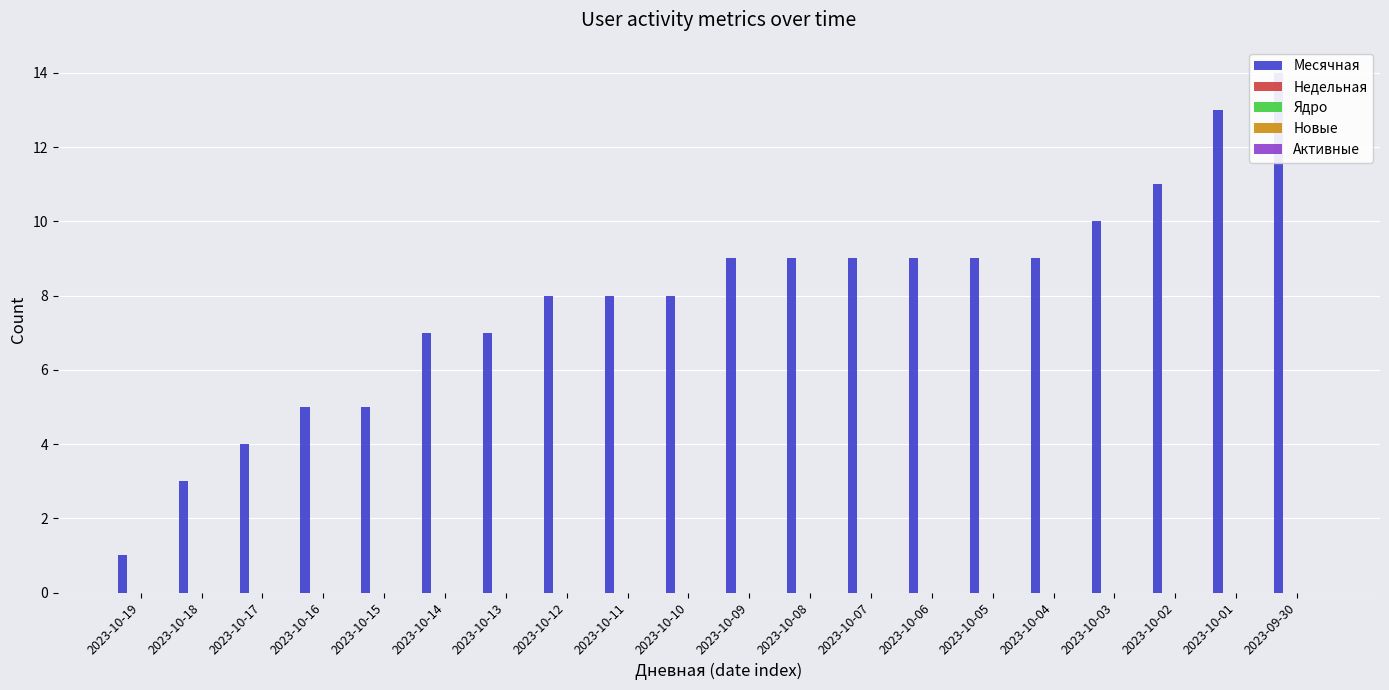

At how many categories does at least one series exceed 7?

13